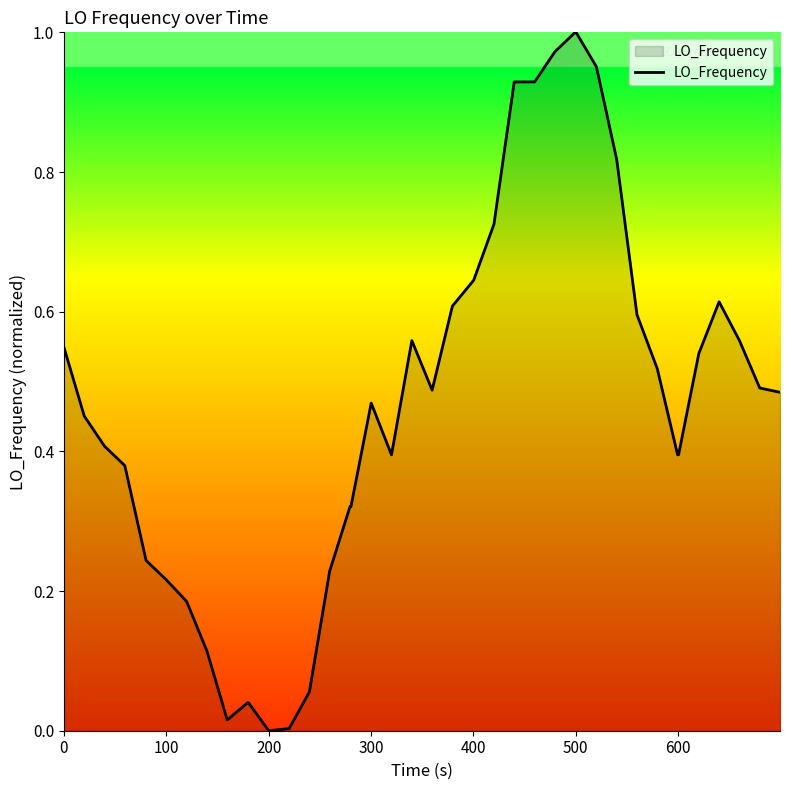

True or false: the data has more than 2 interior local peaks.

True